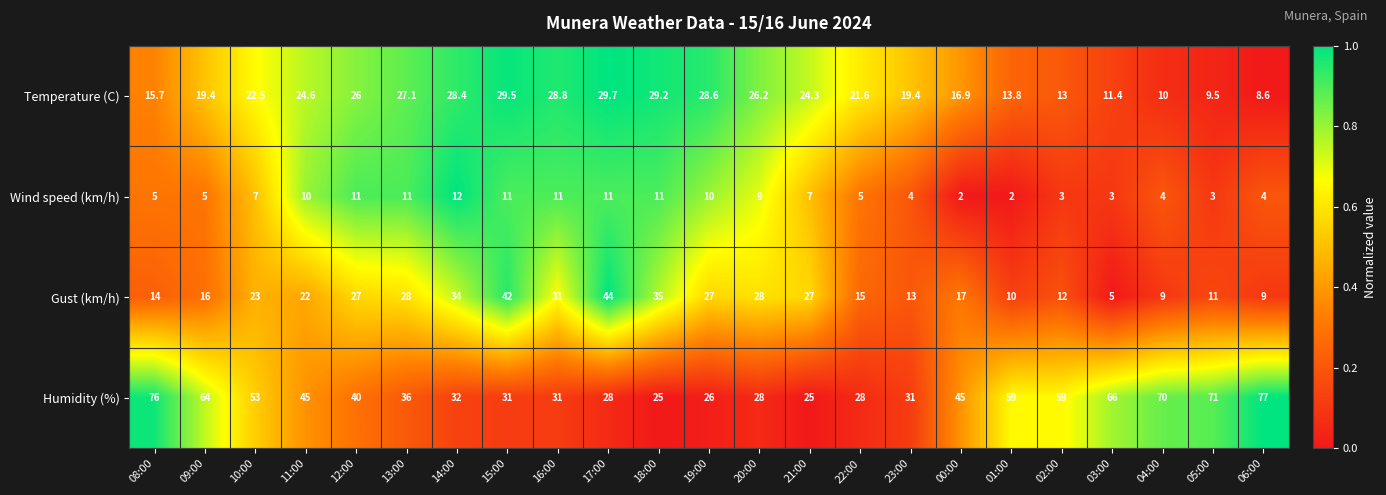

How many data points in Temperature (C) are above 22?

12